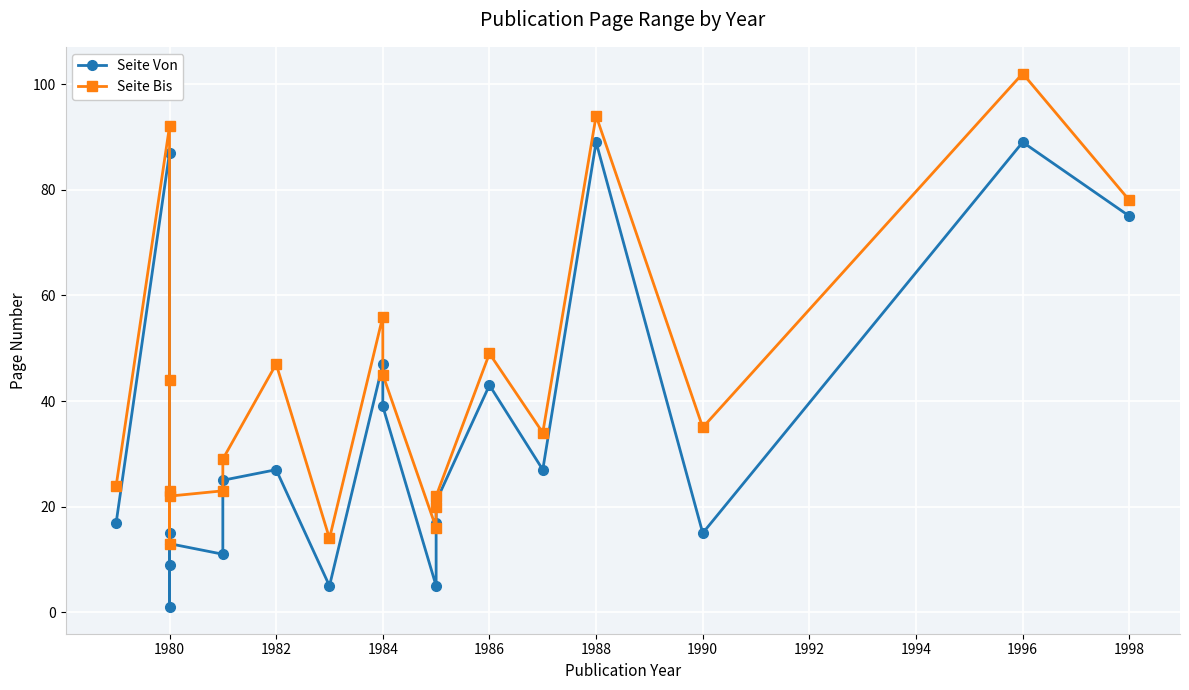

At how many categories does at least one series exceed 81?

3